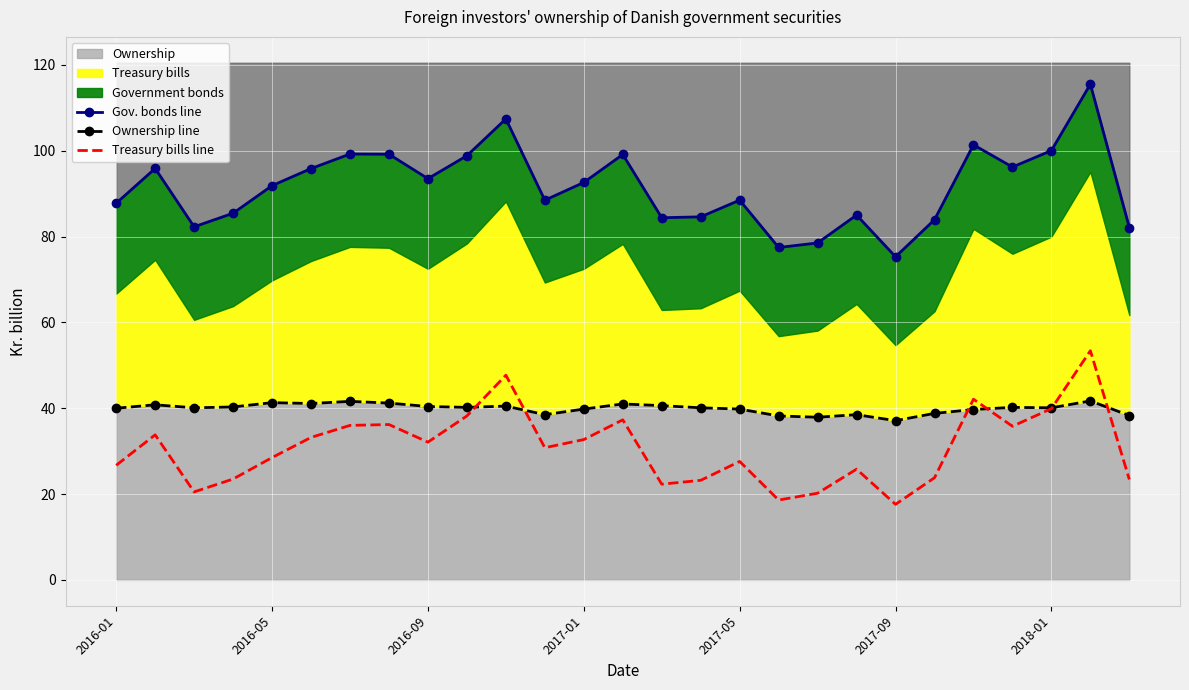

What is the value of the Ownership line point at the 8th from the left?

41.2